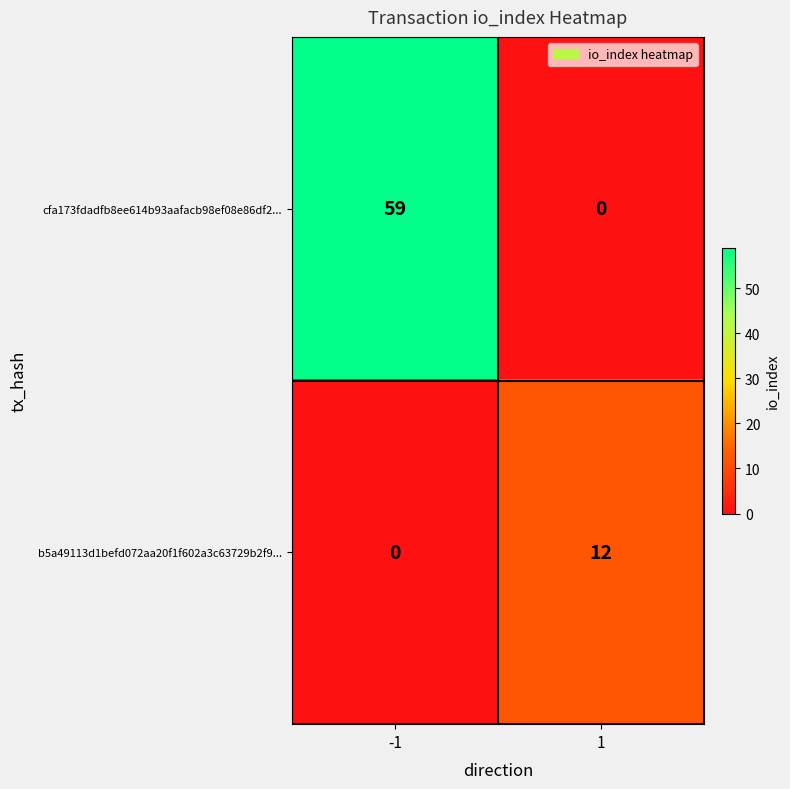

What is the difference between the maximum and minimum values in the cfa173fdadfb8ee614b93aafacb98ef08e86df2... series?

59